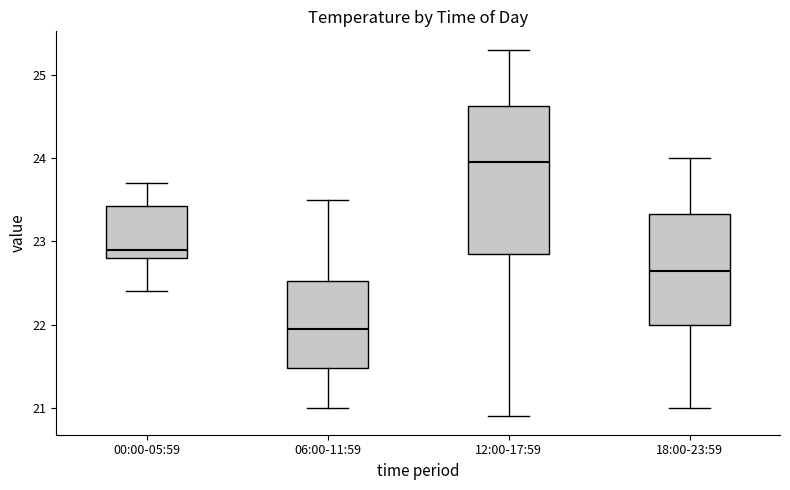

Reading left to right, read every box against the y-axis: the position of its median line, the range the box covers, and the ends of its whiskers. The values are not printed on the chart, so give them approximately, as read against the axis.

00:00-05:59: median 22.9, box 22.8 to 23.4, whiskers 22.4 to 23.7
06:00-11:59: median 22.0, box 21.5 to 22.5, whiskers 21.0 to 23.5
12:00-17:59: median 24.0, box 22.9 to 24.6, whiskers 20.9 to 25.3
18:00-23:59: median 22.7, box 22.0 to 23.3, whiskers 21.0 to 24.0